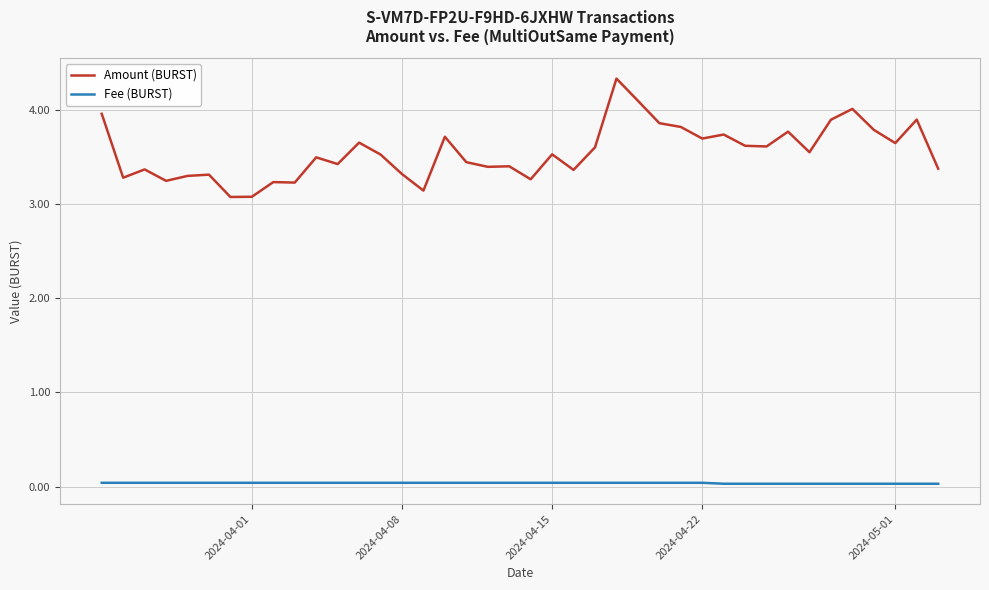

At how many categories does at least one series exceed 3?

40